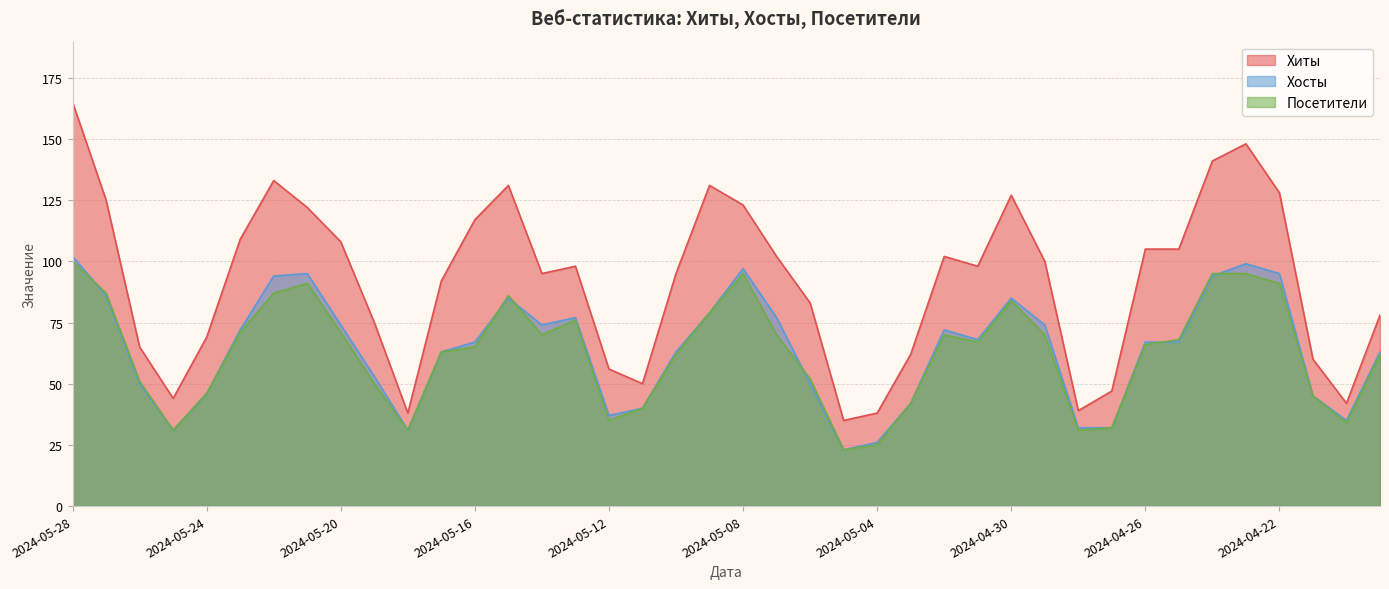

True or false: Хосты has a value of 74 at 2024-05-24.

False